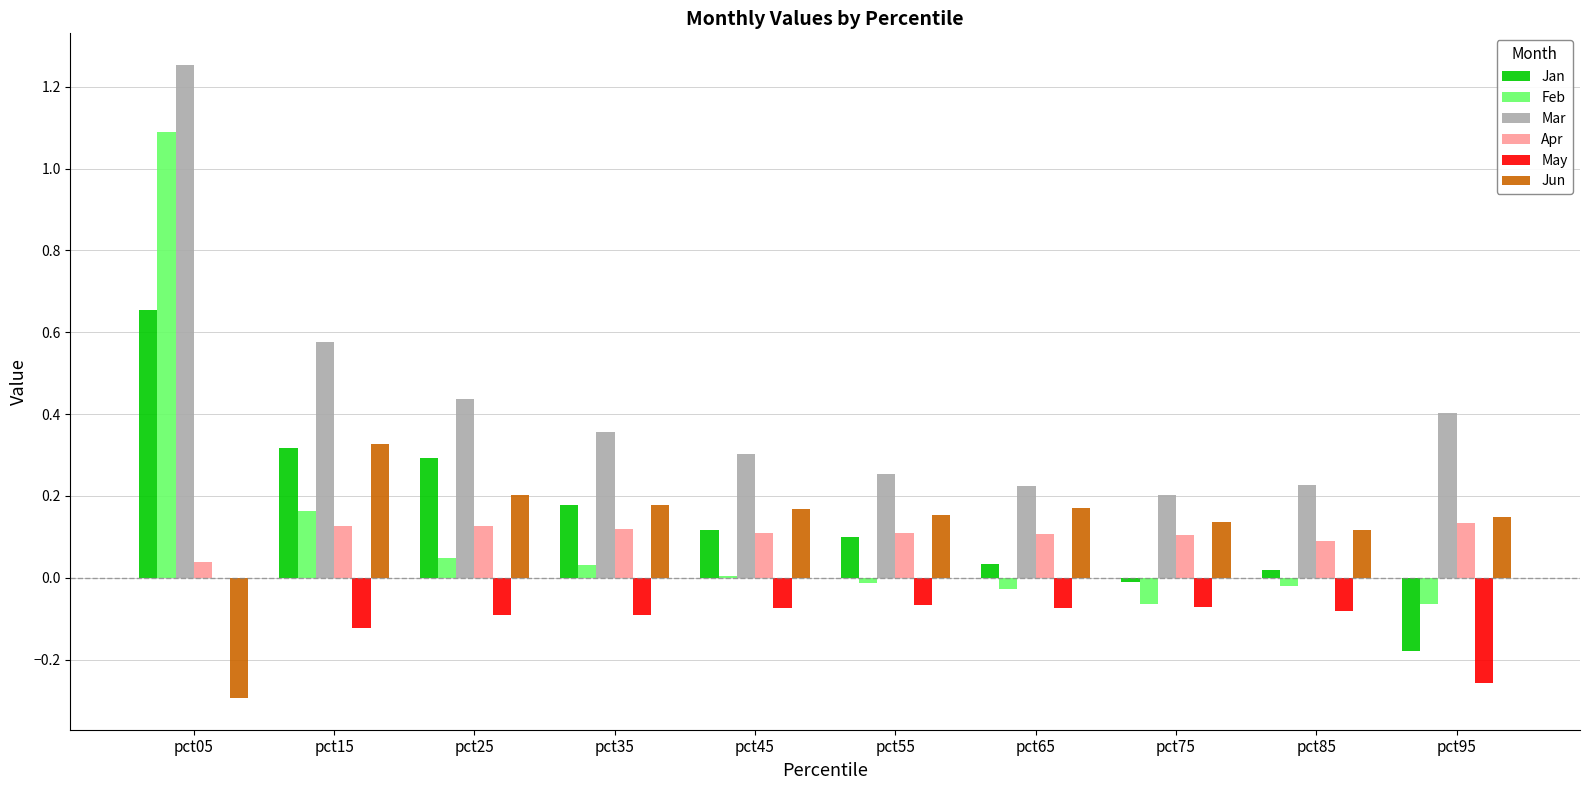

Between pct05 and pct25, which series saw the biggest shift?

Feb